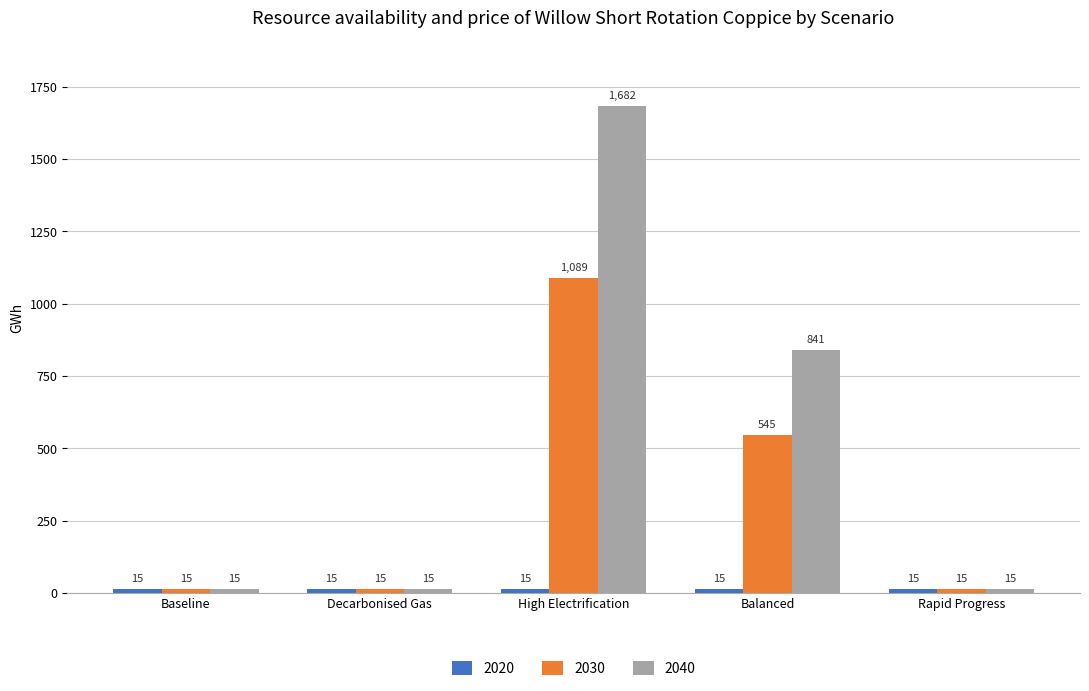

At which label does 2030 reach its peak?

High Electrification